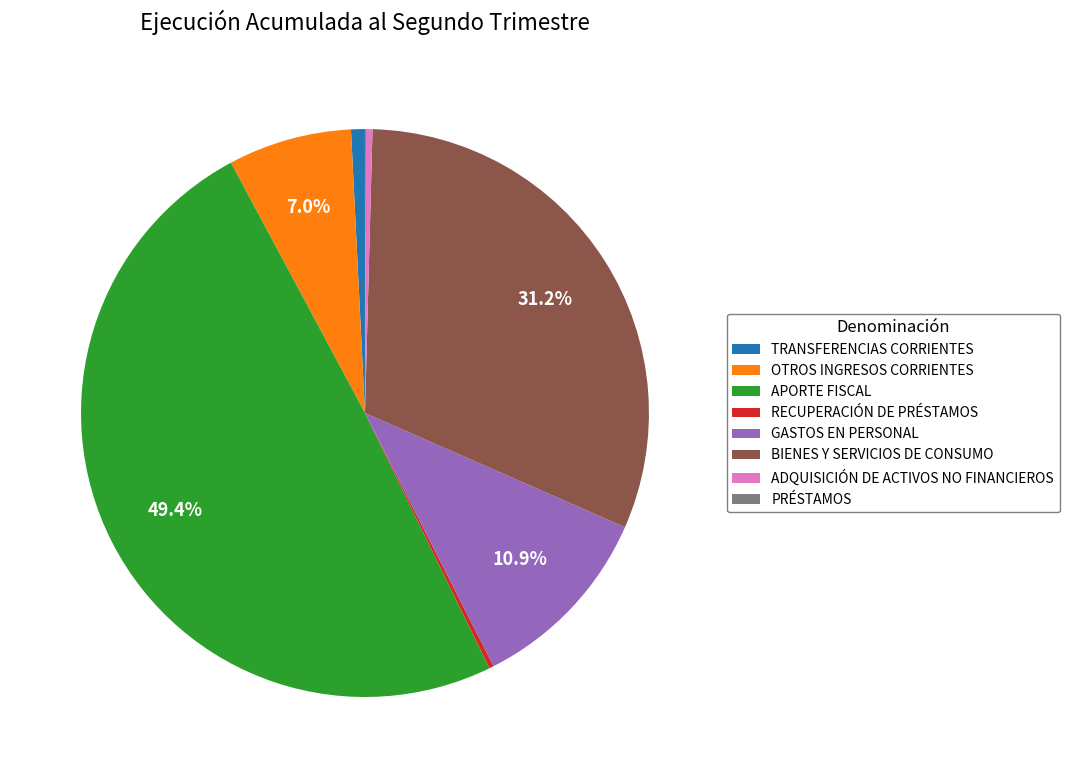

Do GASTOS EN PERSONAL and BIENES Y SERVICIOS DE CONSUMO together represent more than half of the pie?

No